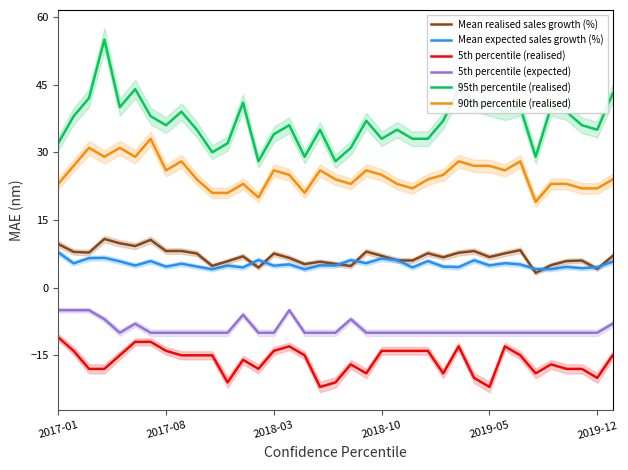

True or false: 95th percentile (realised) and 5th percentile (expected) cross at least once.

False